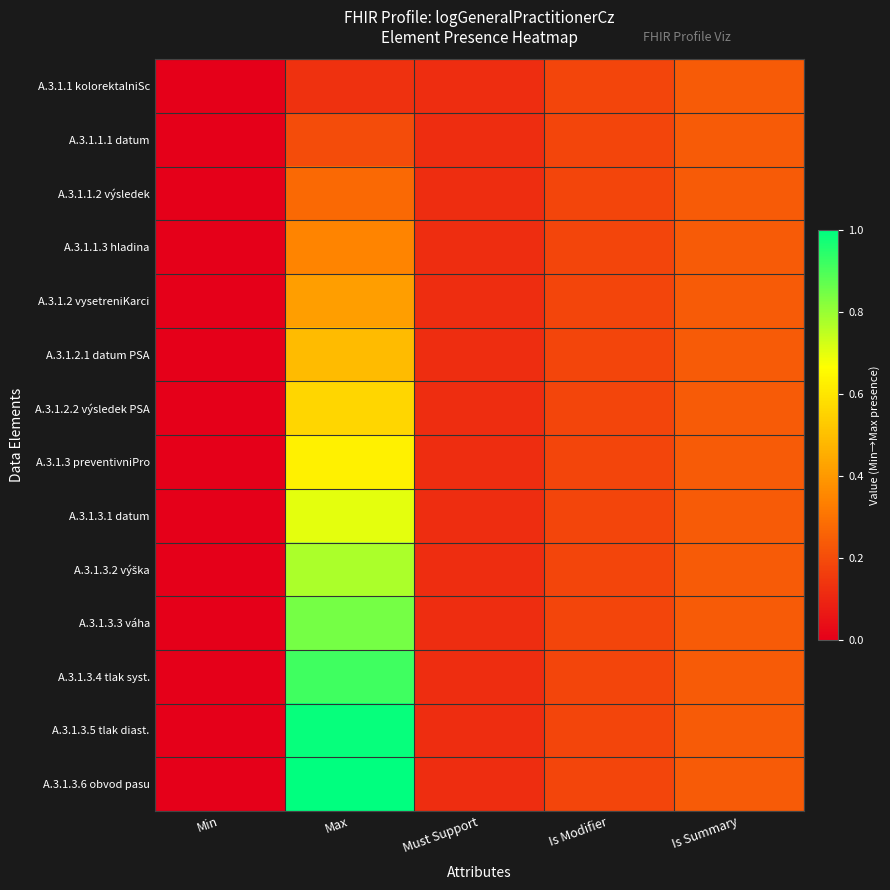

At which category does the chart reach its peak across all series?

Max